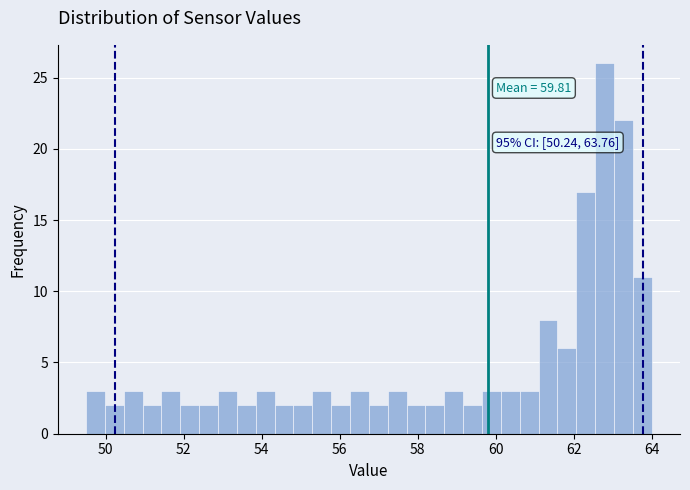

Around what value on the x-axis is the tallest bar? Give the approximate position of its centre, as read against the axis.

62.8